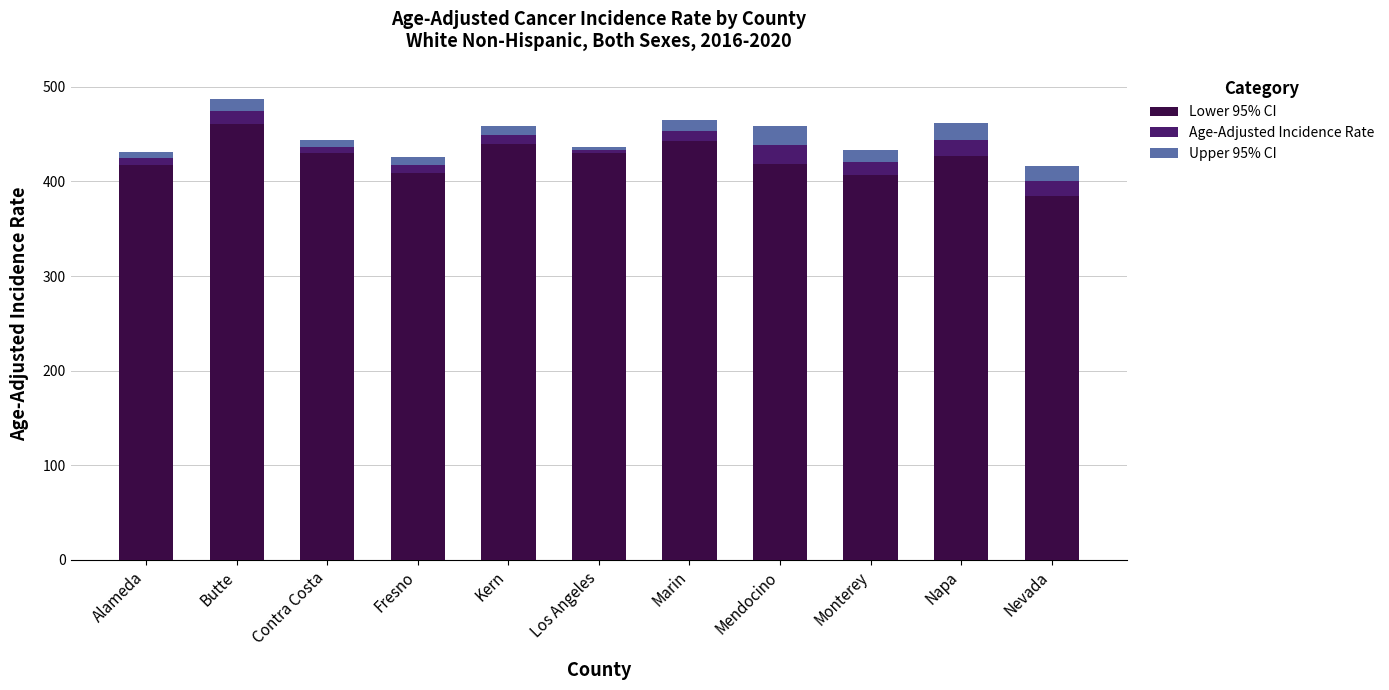

What is the average value of the Lower 95% CI series?

424.1